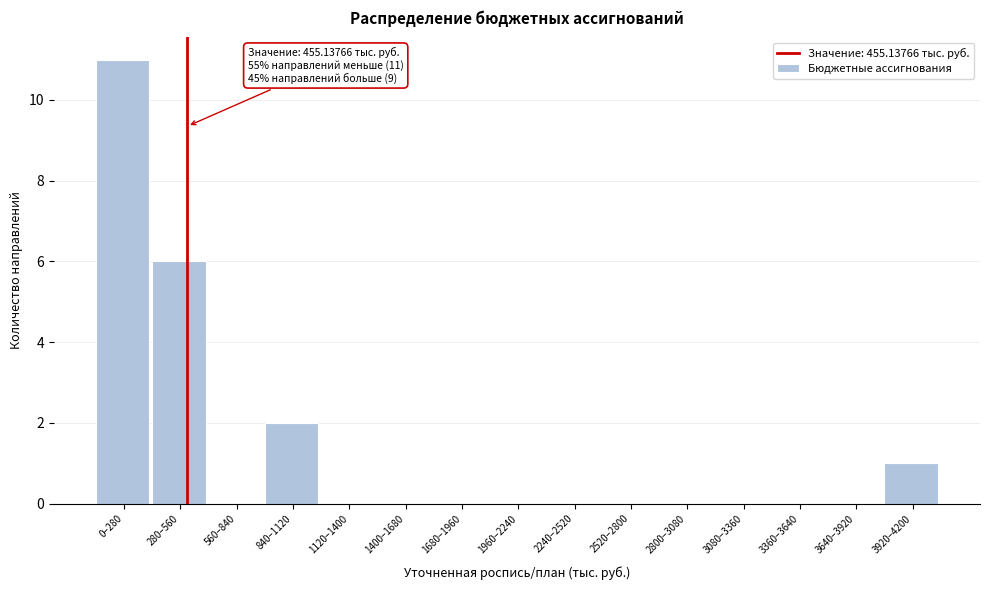

Reading left to right, list all the values displayed in this chart.

0–280=11	280–560=6	560–840=0	840–1120=2	1120–1400=0	1400–1680=0	1680–1960=0	1960–2240=0	2240–2520=0	2520–2800=0	2800–3080=0	3080–3360=0	3360–3640=0	3640–3920=0	3920–4200=1